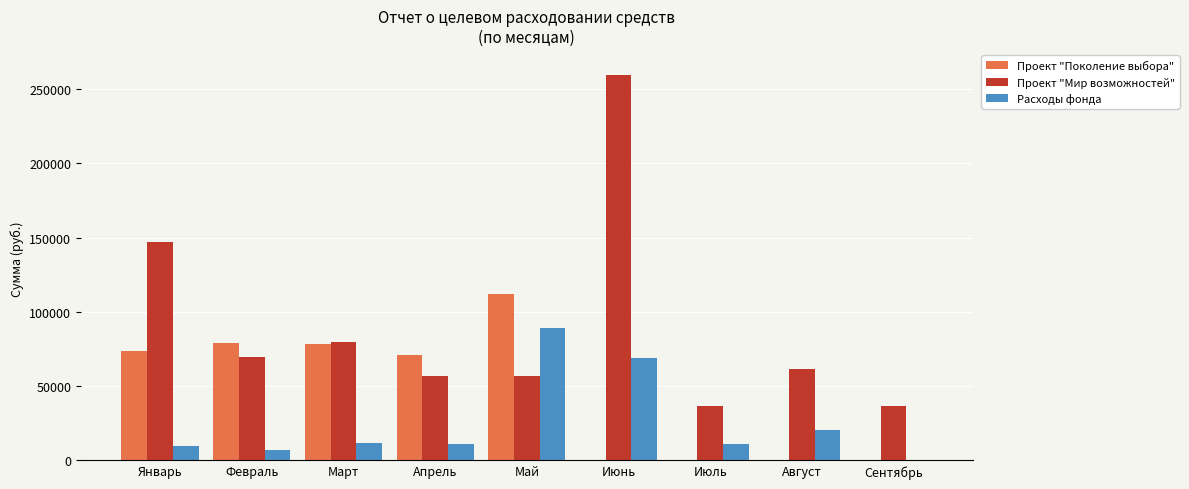

Is the value of Проект "Поколение выбора" at Июль greater than the value of Проект "Мир возможностей" at Май?

No